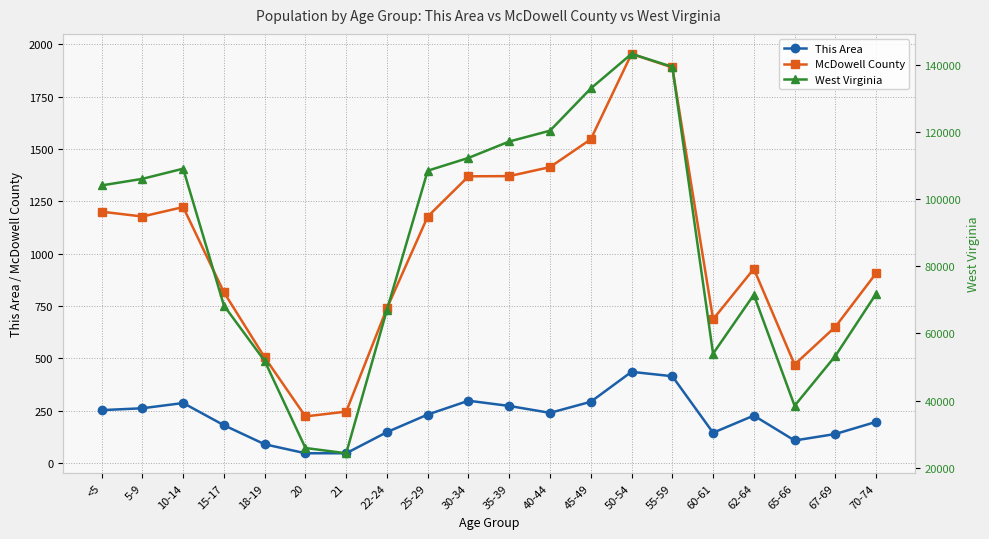

How many lines are shown in the chart?

3